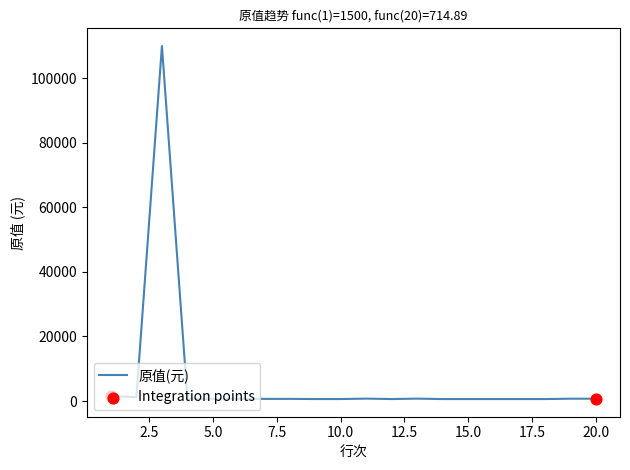

What is the difference between the maximum and minimum values?

109400.0